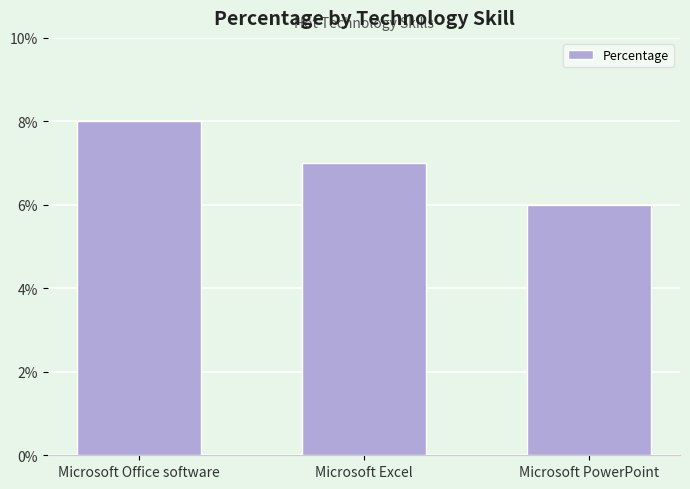

What is the average value?

7